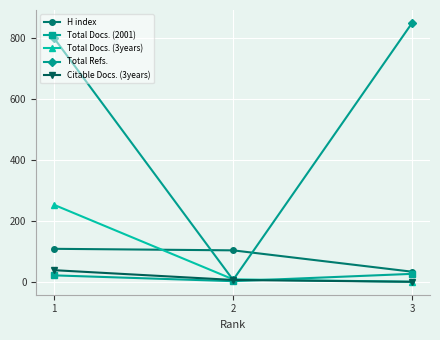

What is the maximum value shown in the chart?

848